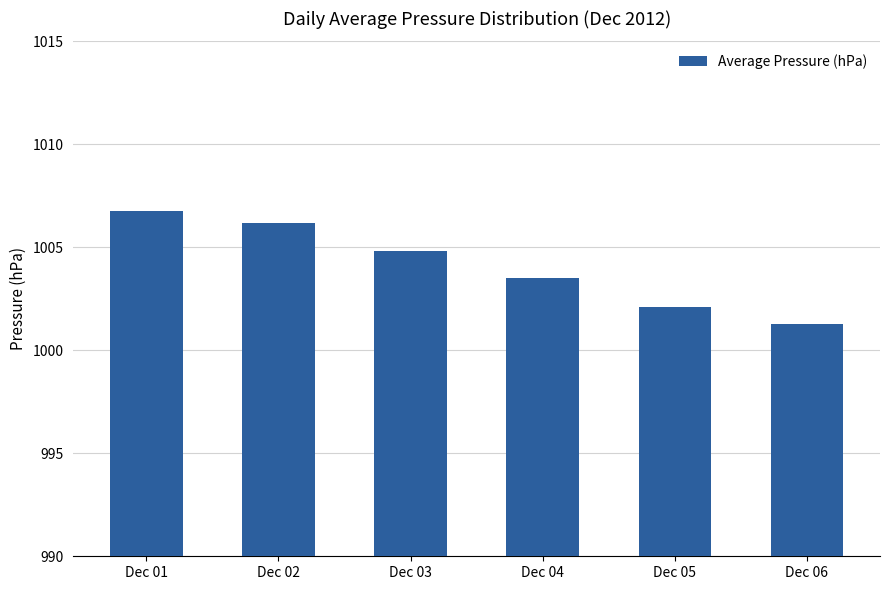

What is the value of the 6th bar from the left?

1001.3